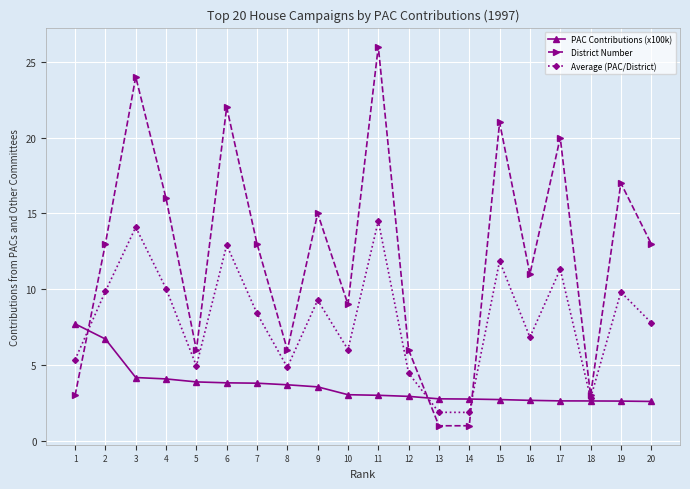

What is the value of the Average (PAC/District) point at the 5th from the left?

4.9